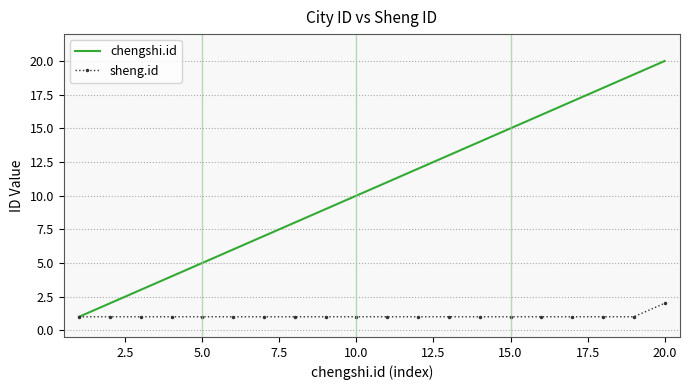

Which series has the largest range (max minus min)?

chengshi.id